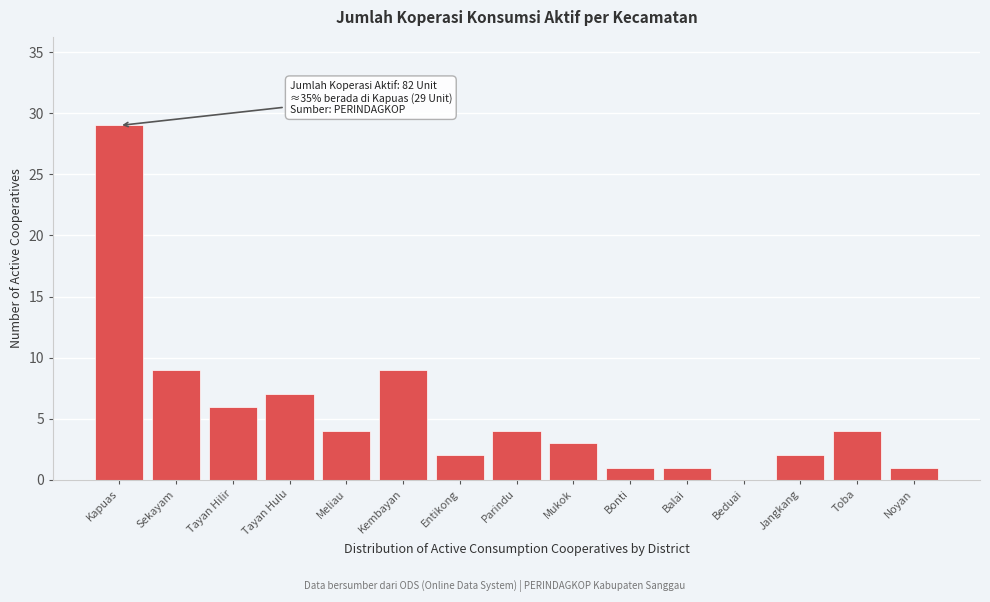

Reading left to right, list all the values displayed in this chart.

Kapuas=29	Sekayam=9	Tayan Hilir=6	Tayan Hulu=7	Meliau=4	Kembayan=9	Entikong=2	Parindu=4	Mukok=3	Bonti=1	Balai=1	Beduai=0	Jangkang=2	Toba=4	Noyan=1